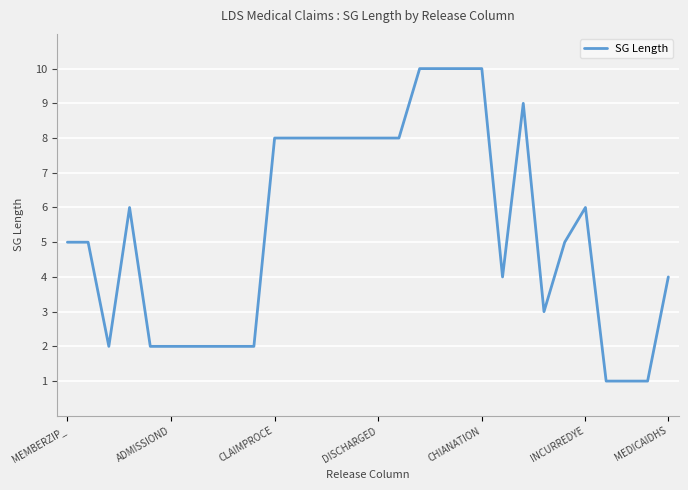

True or false: there are more than 1 points higher than both neighbors.

True